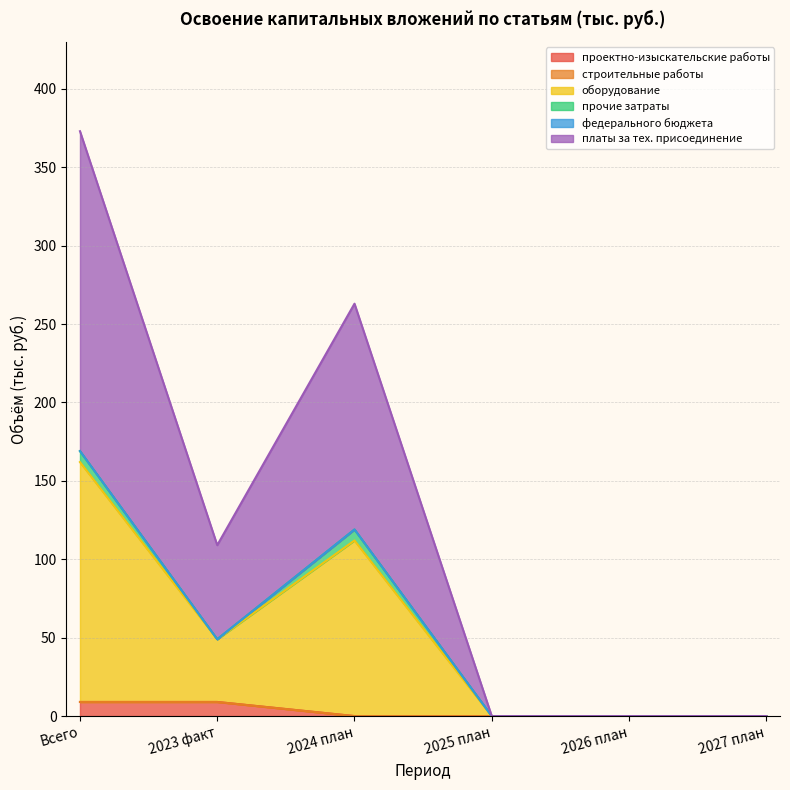

Which has a higher value, 2023 факт or 2025 план?

2023 факт